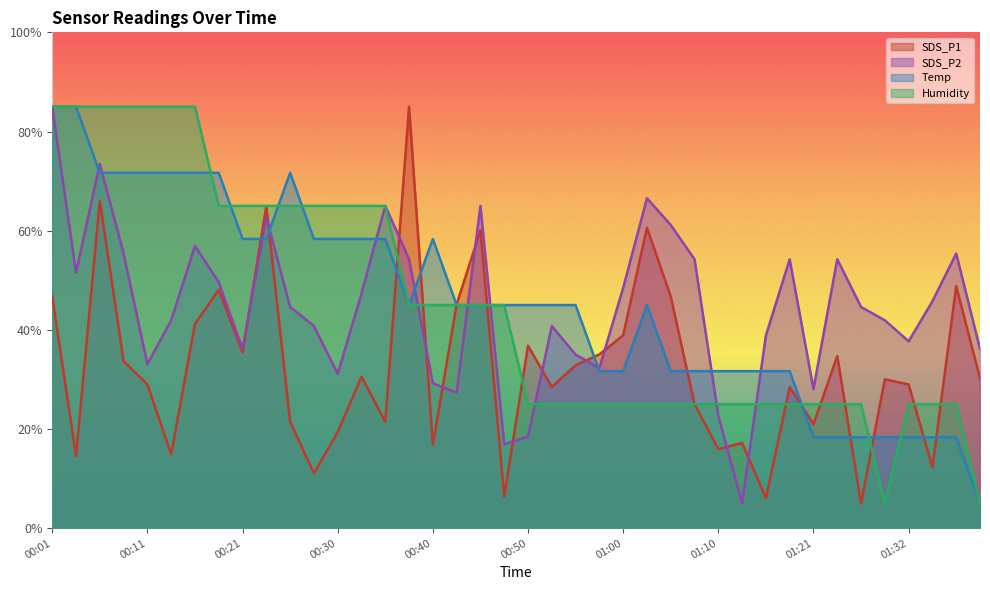

What is the total value across all series at 00:38?

229.2